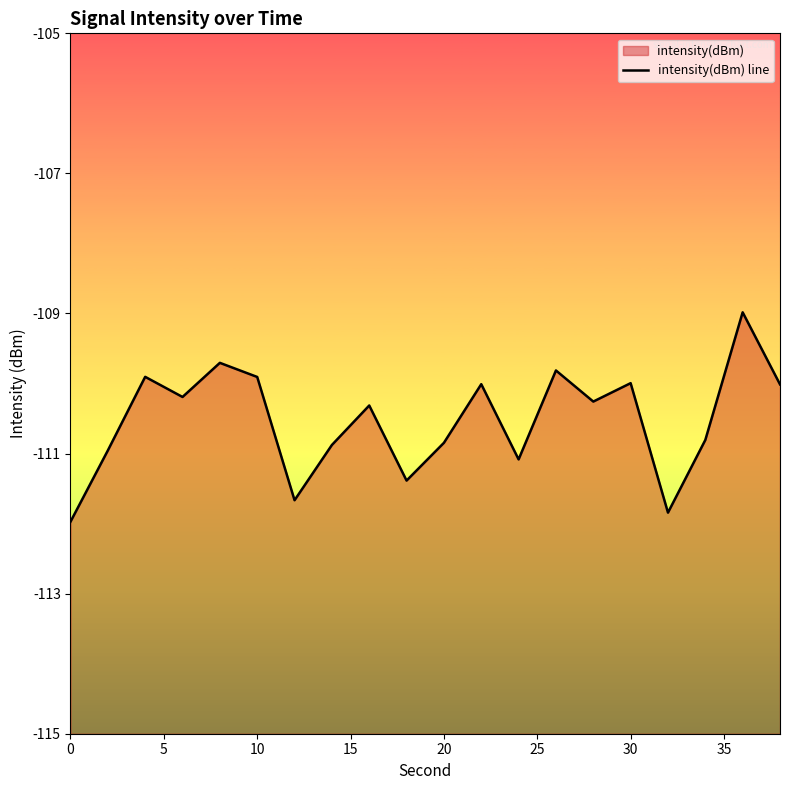

Count the number of categories in the chart.

20